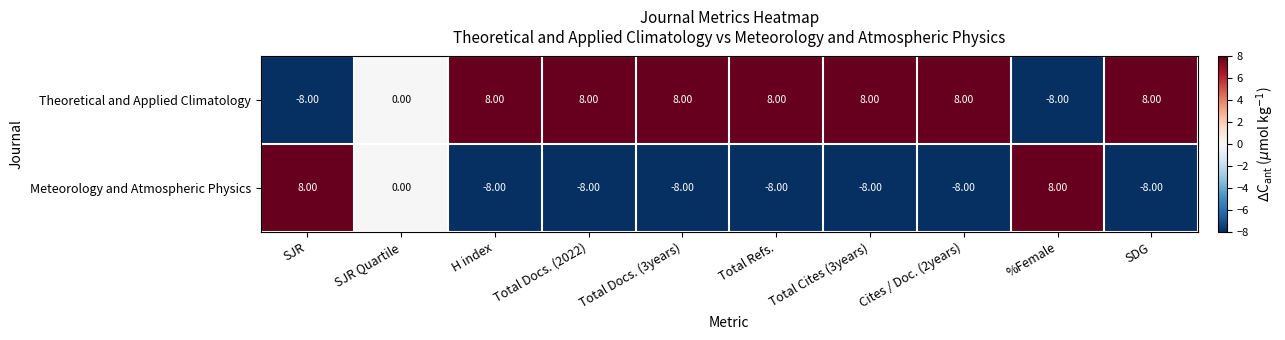

Is the value of Meteorology and Atmospheric Physics at SJR Quartile greater than the value of Theoretical and Applied Climatology at H index?

No